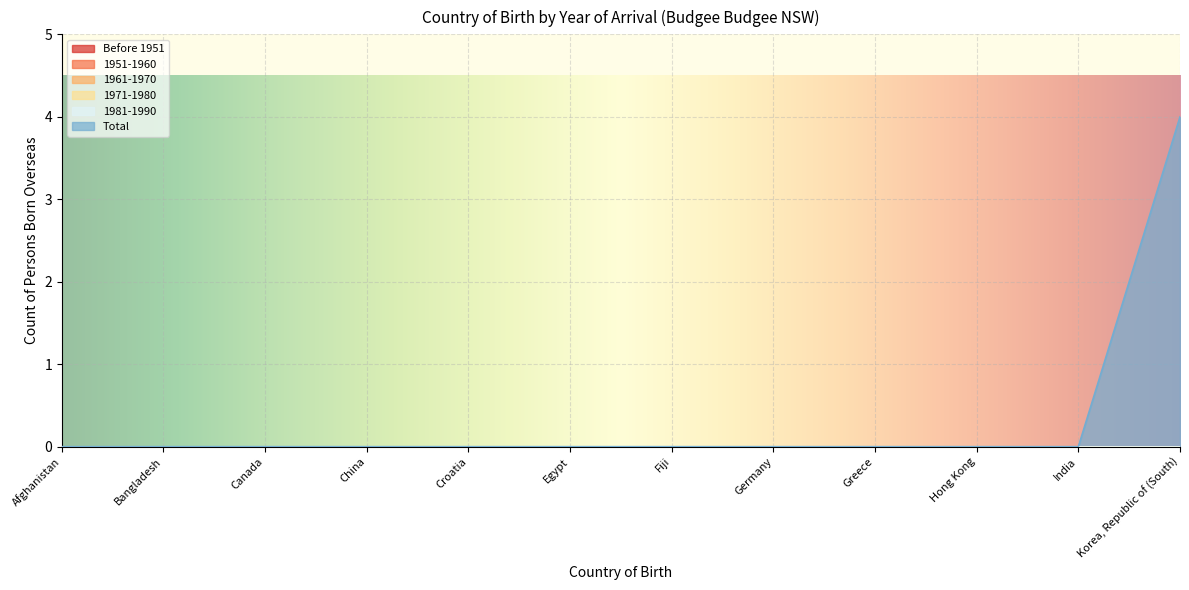

True or false: 1961-1970 has more than 2 points higher than both neighbors.

False